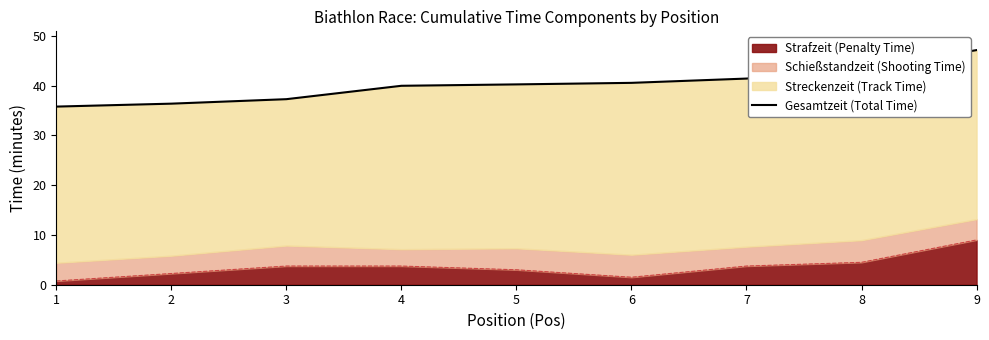

How many values are below 40?

4